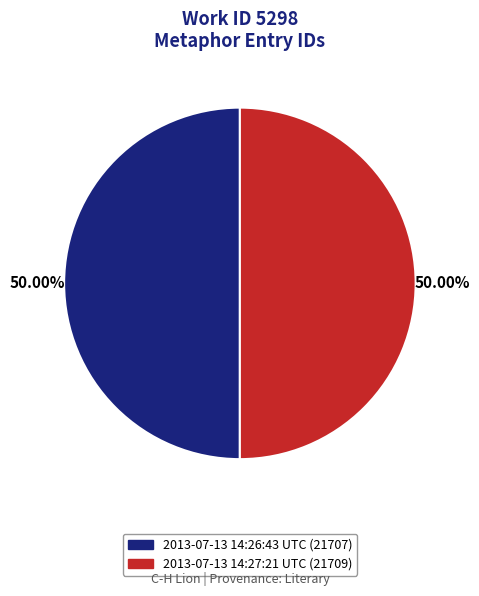

Combined, what portion of the pie is 2013-07-13 14:26:43 UTC and 2013-07-13 14:27:21 UTC?

100.0%